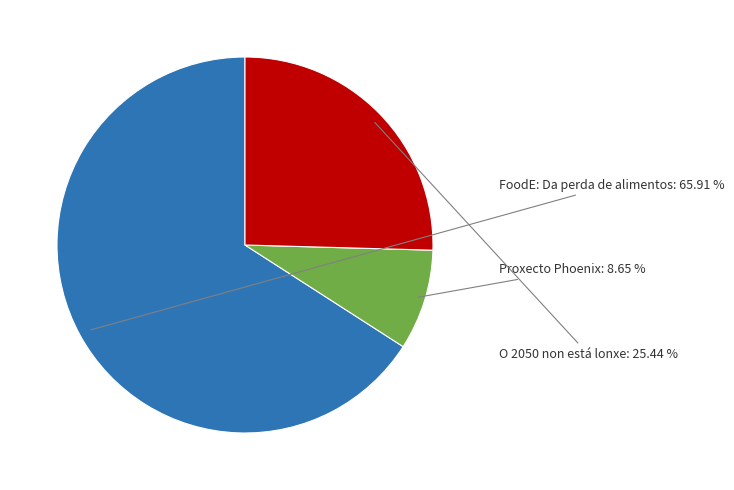

The FoodE: Da perda de alimentos slice represents 80% of the pie. True or false?

False